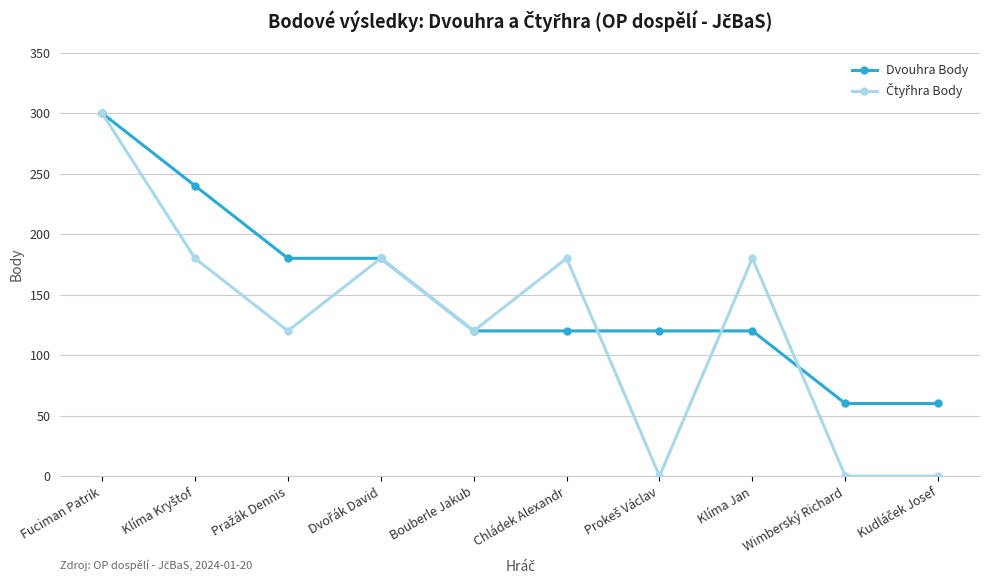

At which category does the chart reach its peak across all series?

Fuciman Patrik